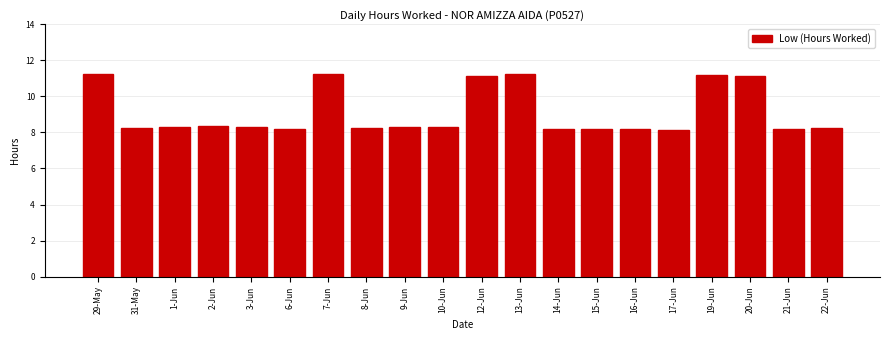

What is the change in value from 7-Jun to 14-Jun?

-3.0